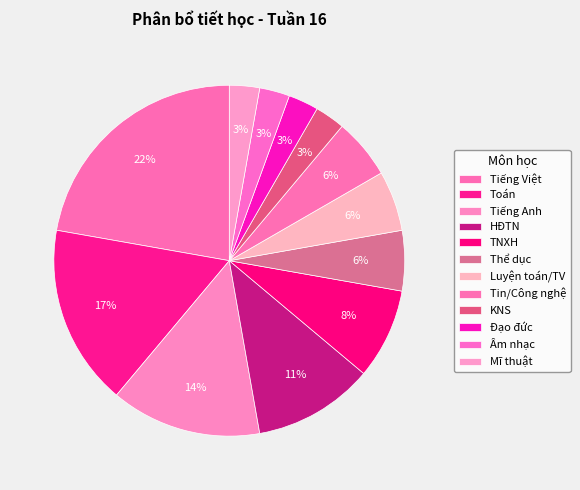

Count the number of slices in the pie.

12